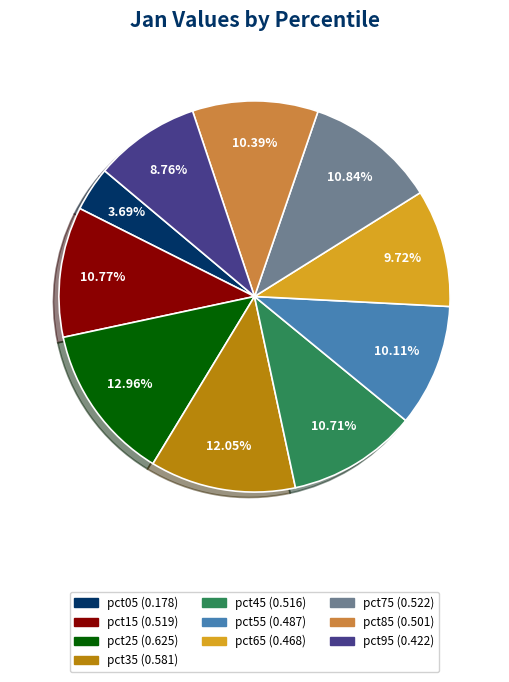

What portion of the pie excludes pct55?

89.9%